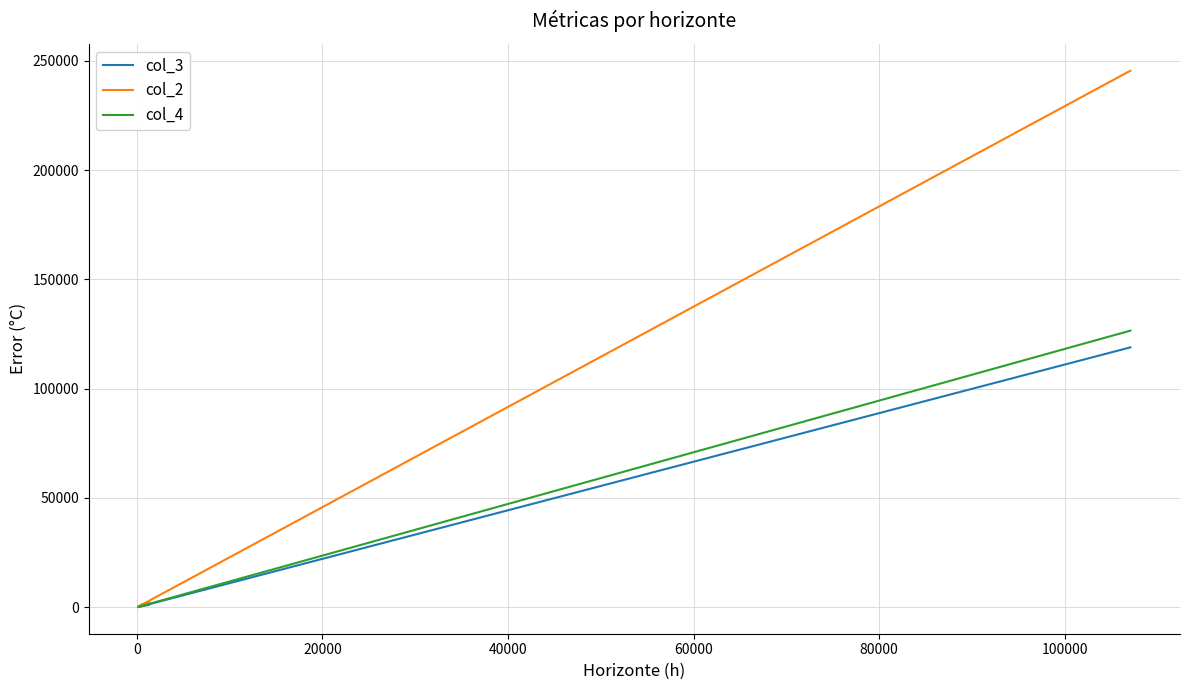

Which series has the largest range (max minus min)?

col_2